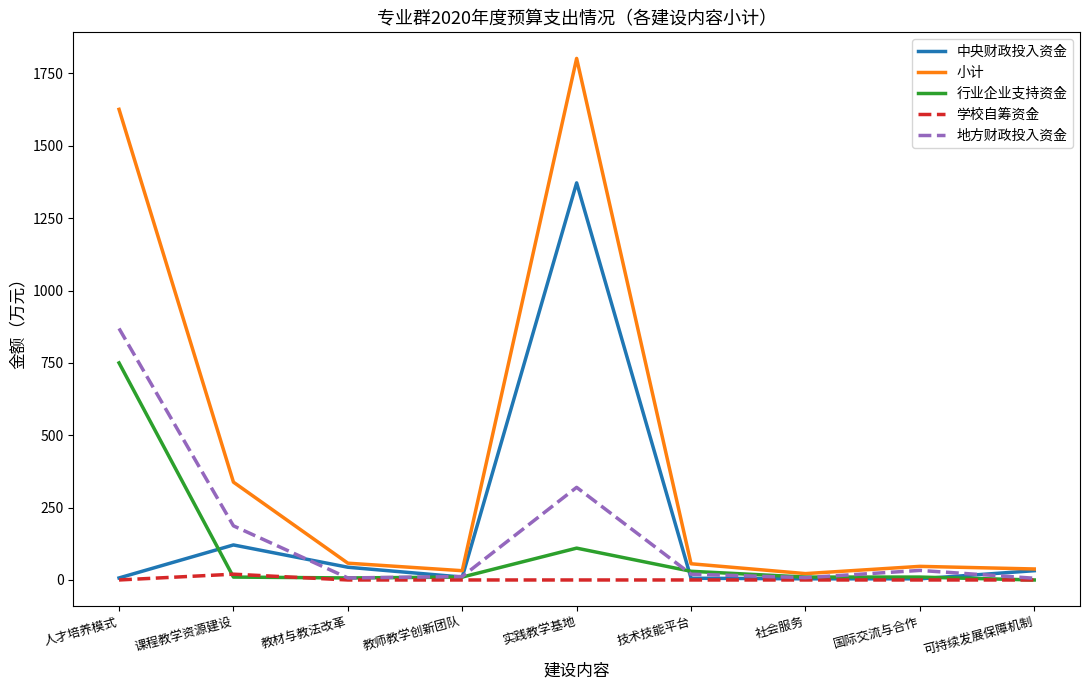

List the series in order of their peak value, lowest first.

学校自筹资金, 行业企业支持资金, 地方财政投入资金, 中央财政投入资金, 小计